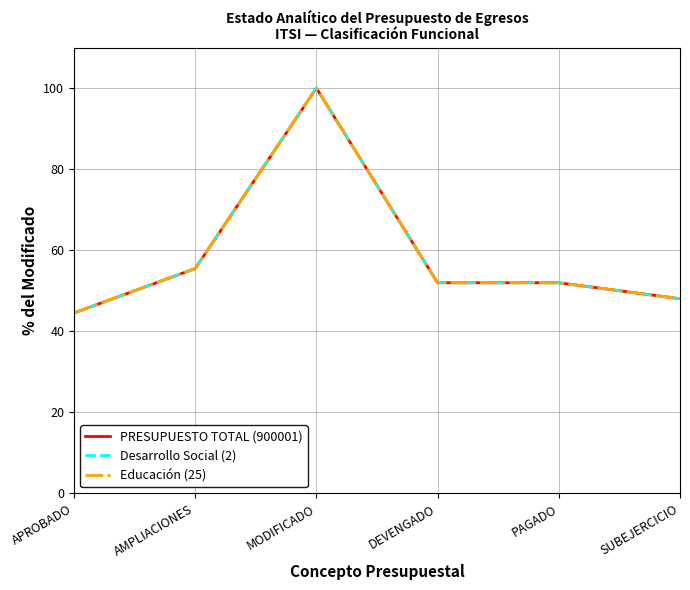

True or false: Desarrollo Social (2) has a value of 48.0 at SUBEJERCICIO.

True